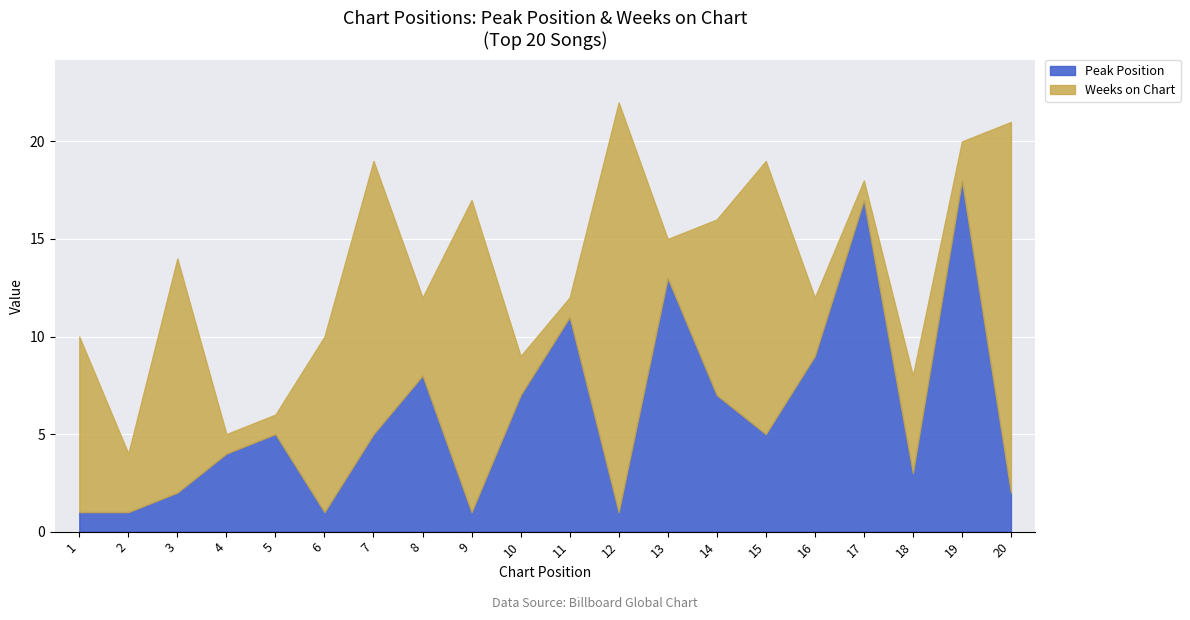

What is the value of the Peak Position point at the 18th from the left?

3